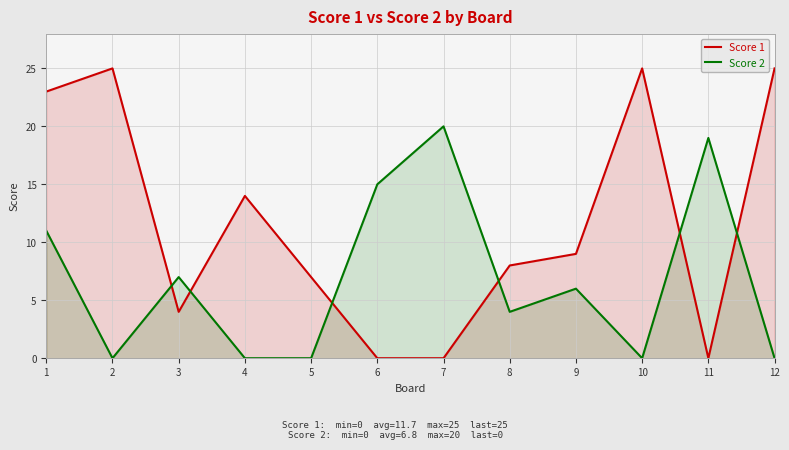

After their last crossing, which series has the higher values: Score 1 or Score 2?

Score 1